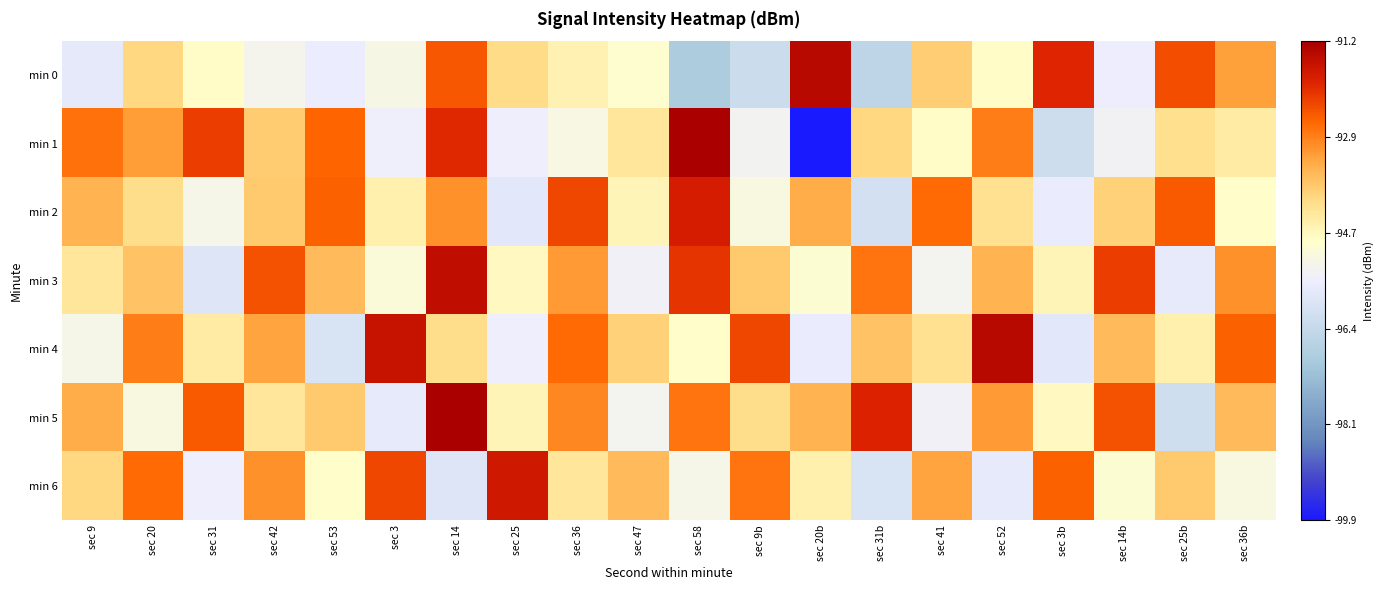

Which series changed the most between sec 42 and sec 25b?

min 3